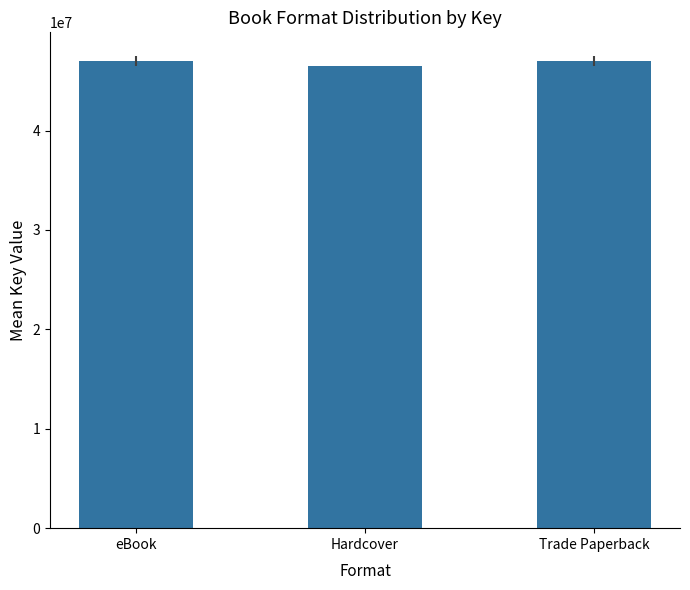

Is it true that the value at Hardcover is 46517861.0?

True